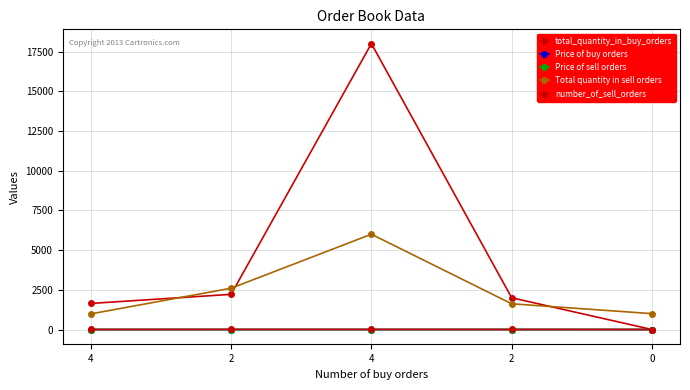

Is it true that number_of_sell_orders equals 4.0 at 2?

True